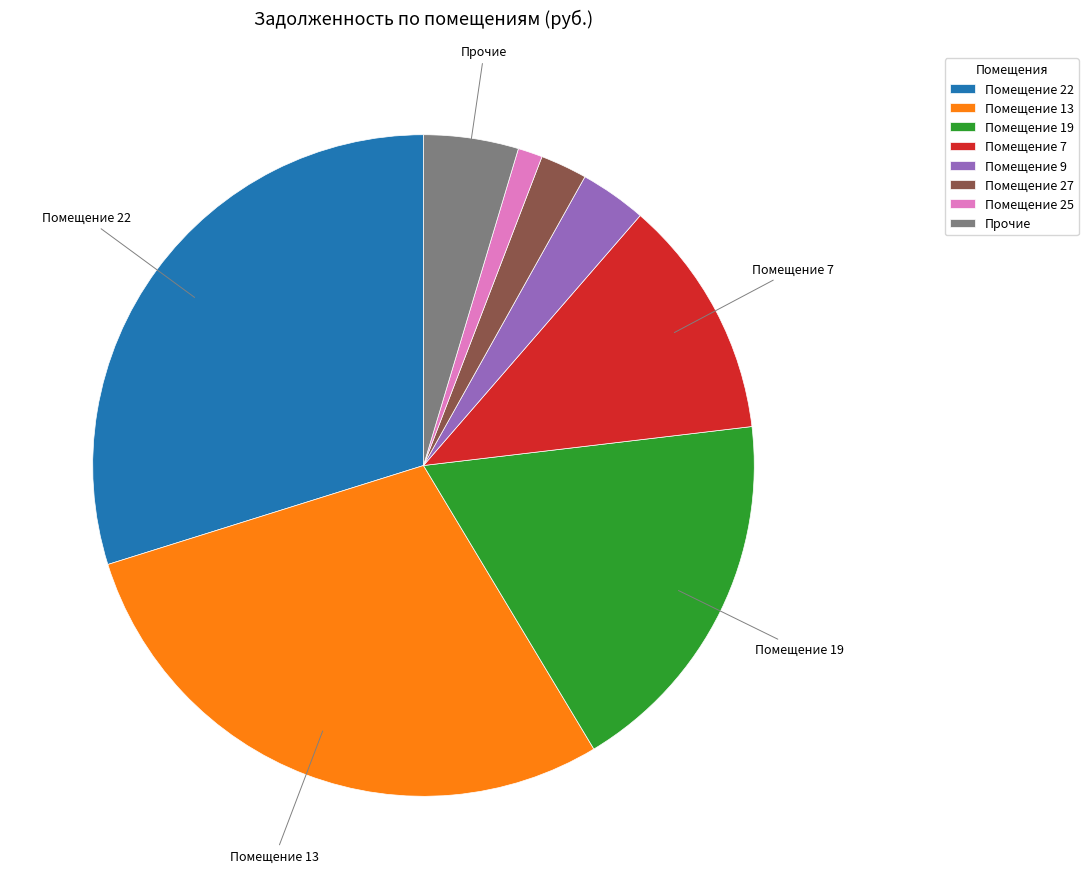

The Помещение 13 slice represents 29% of the pie. True or false?

True